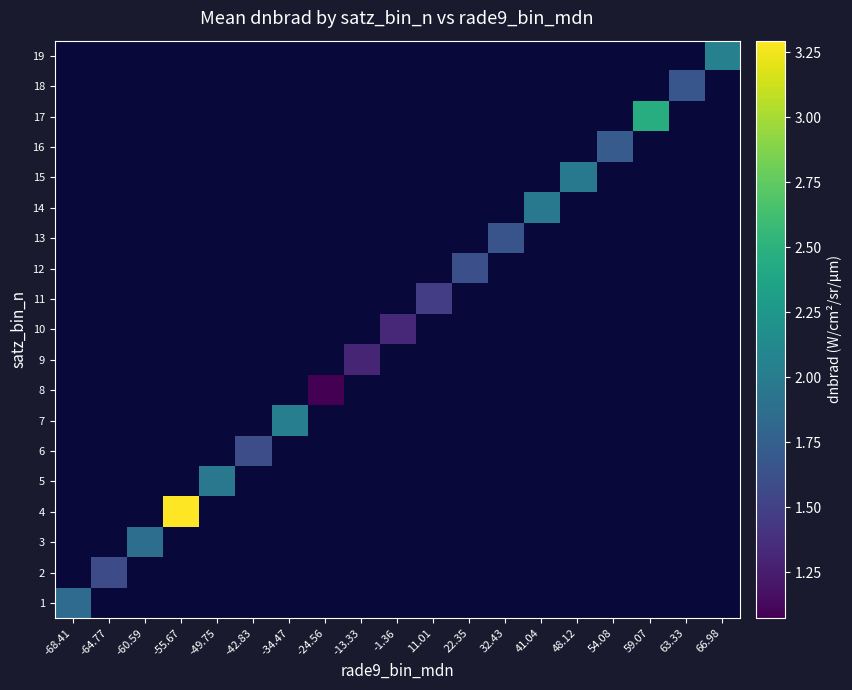

How many values in 6 are above zero?

1